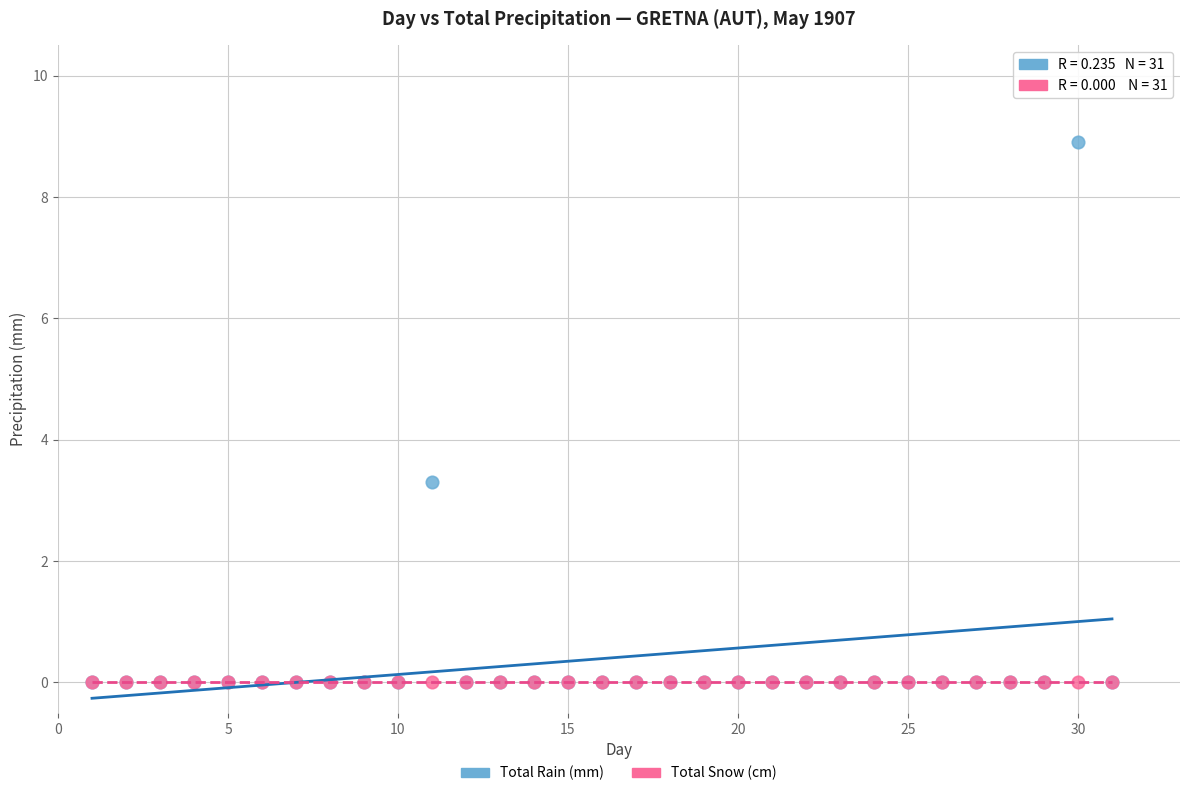

Which series contains the highest Y value?

Total Rain (mm)